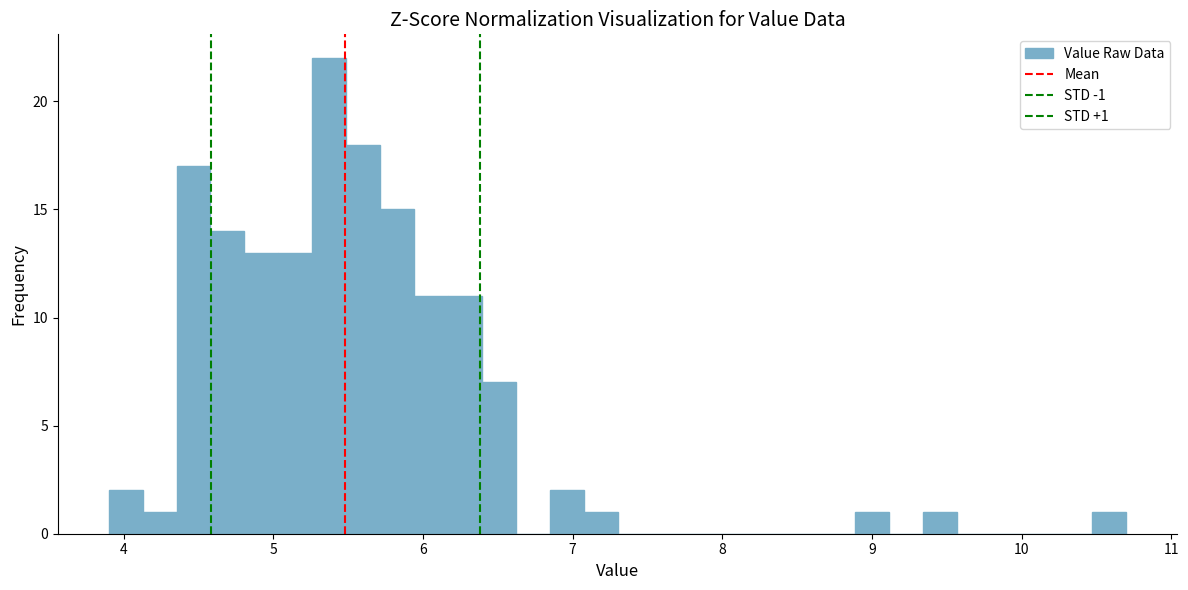

Read against the x-axis, roughly where is the centre of the tallest bar?

5.4